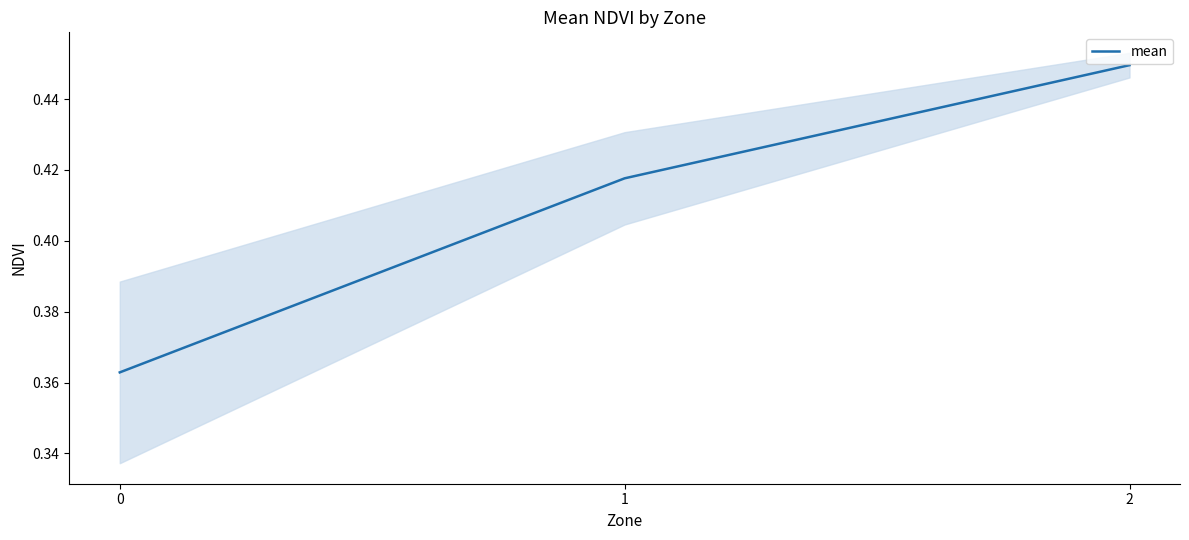

Read the value at 0.

0.4